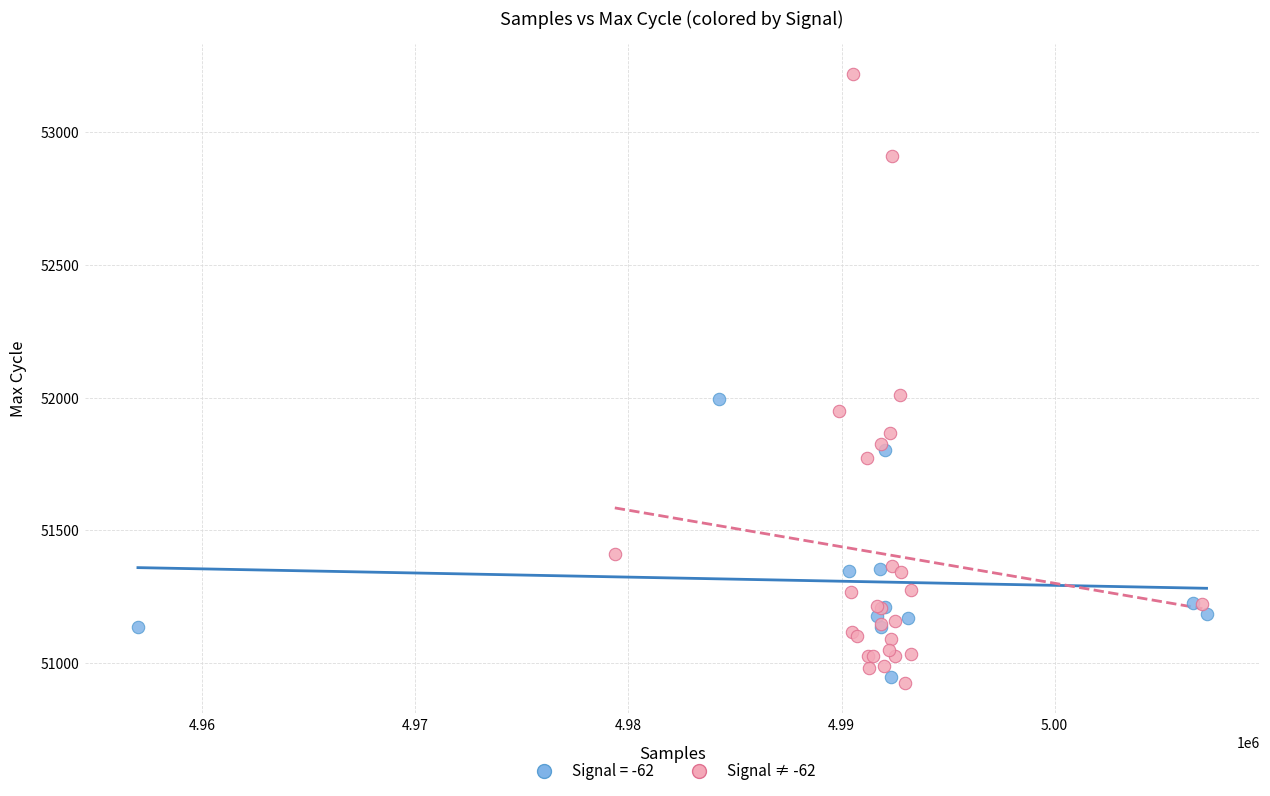

Which series reaches the maximum Y coordinate?

Signal ≠ -62